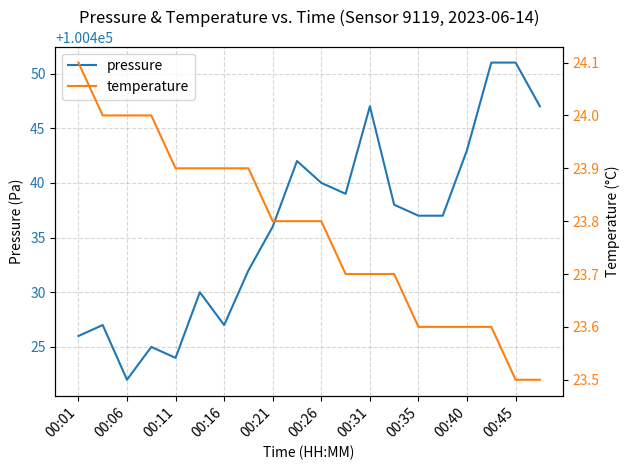

True or false: pressure and temperature cross at least once.

False